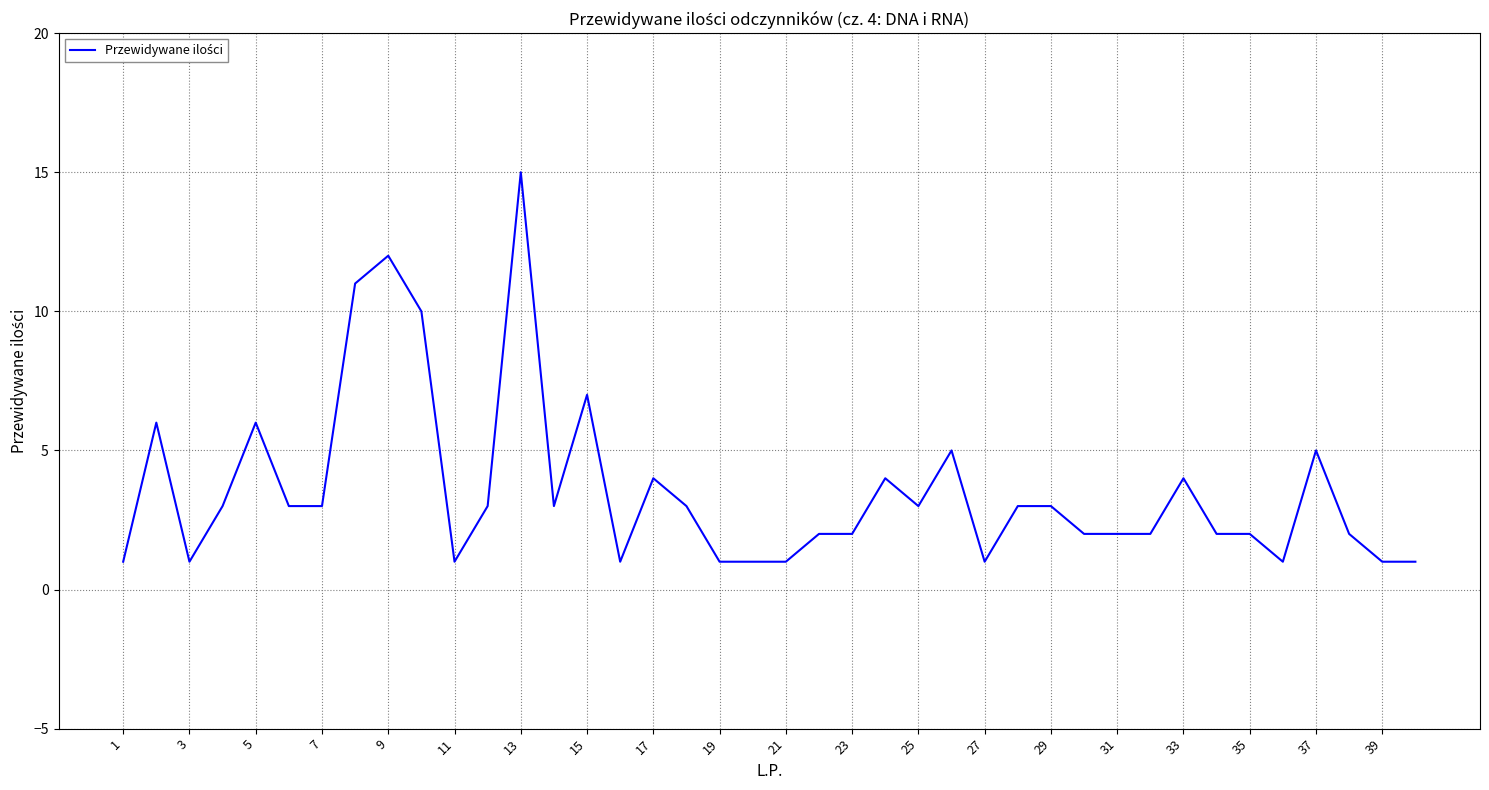

What is the difference between the maximum and minimum values?

14